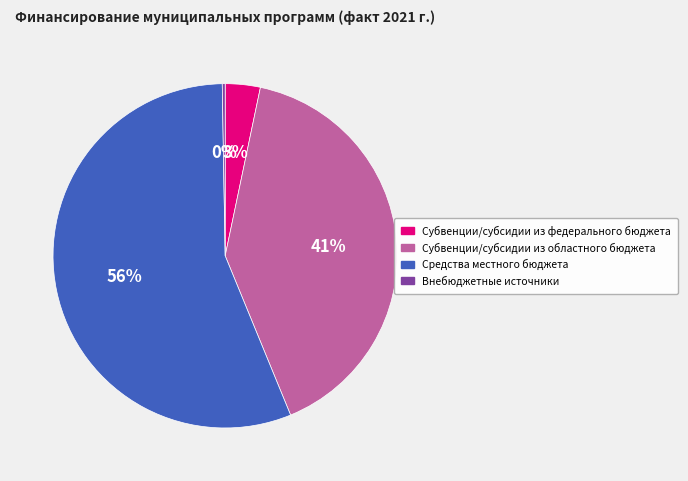

Is Субвенции/субсидии из федерального бюджета the majority of the pie?

No